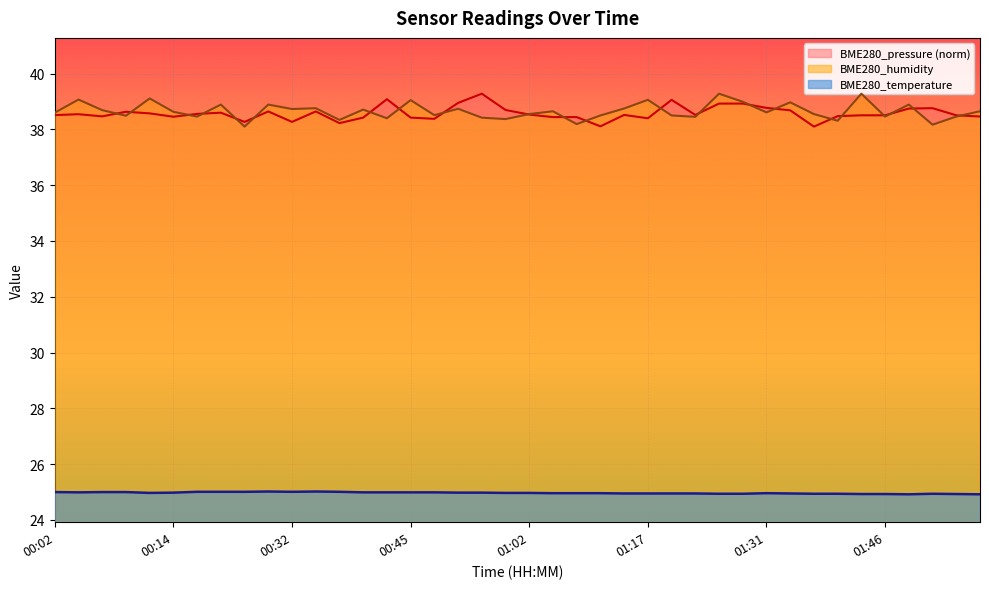

What is the sum of all BME280_humidity values?

1546.2